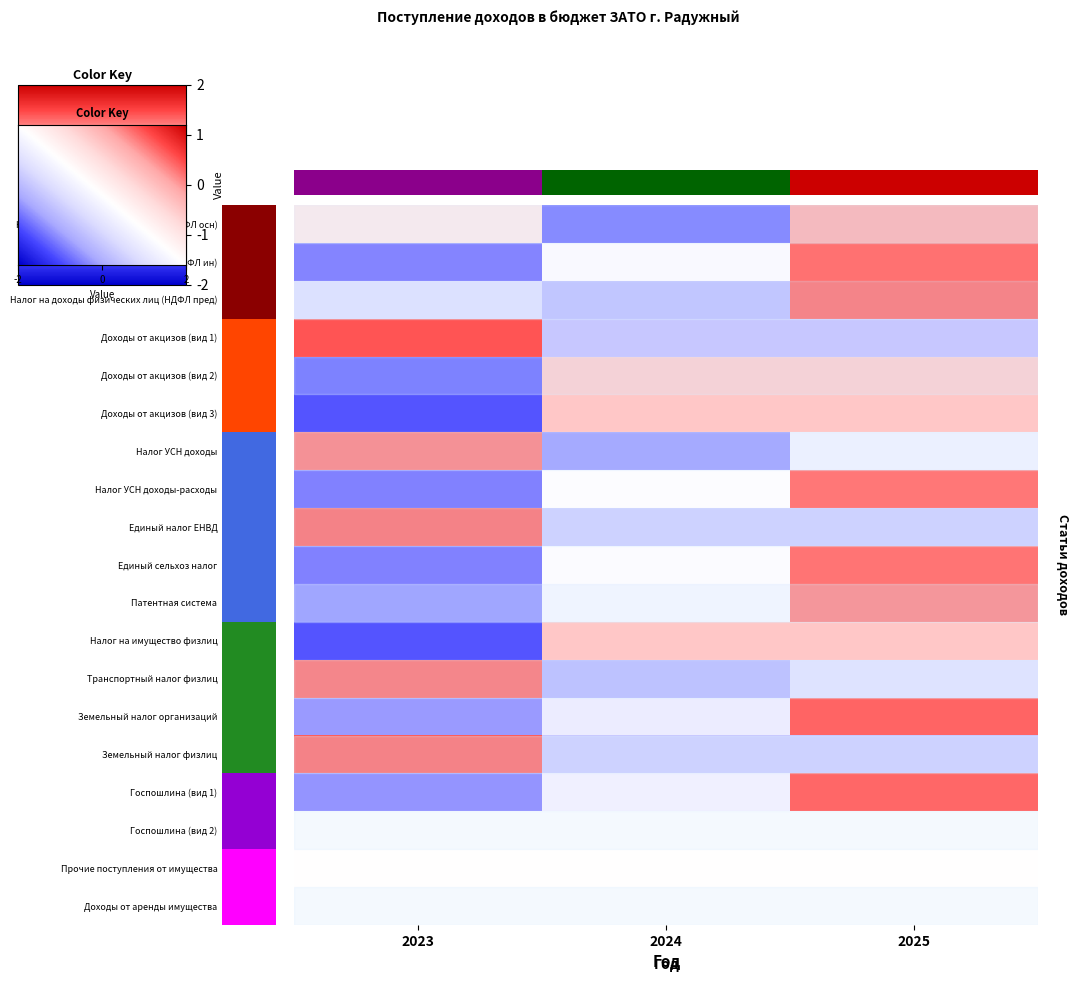

What is the minimum value shown in the chart?

-1.4